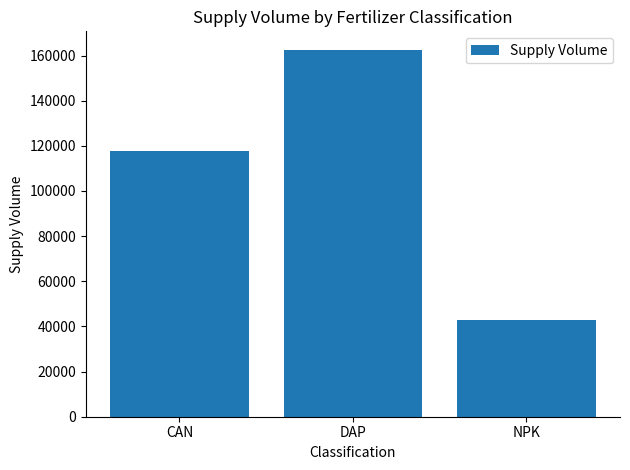

At which category does the chart reach its minimum across all series?

NPK